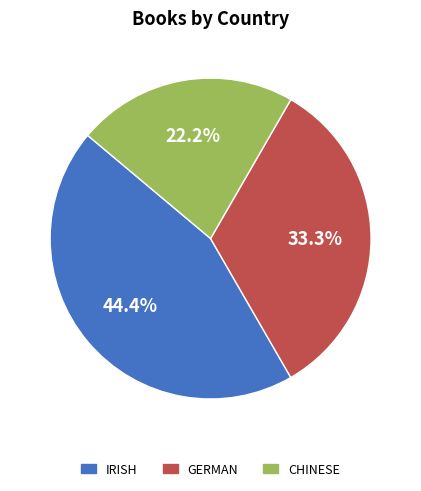

Is there a majority slice in this chart?

No